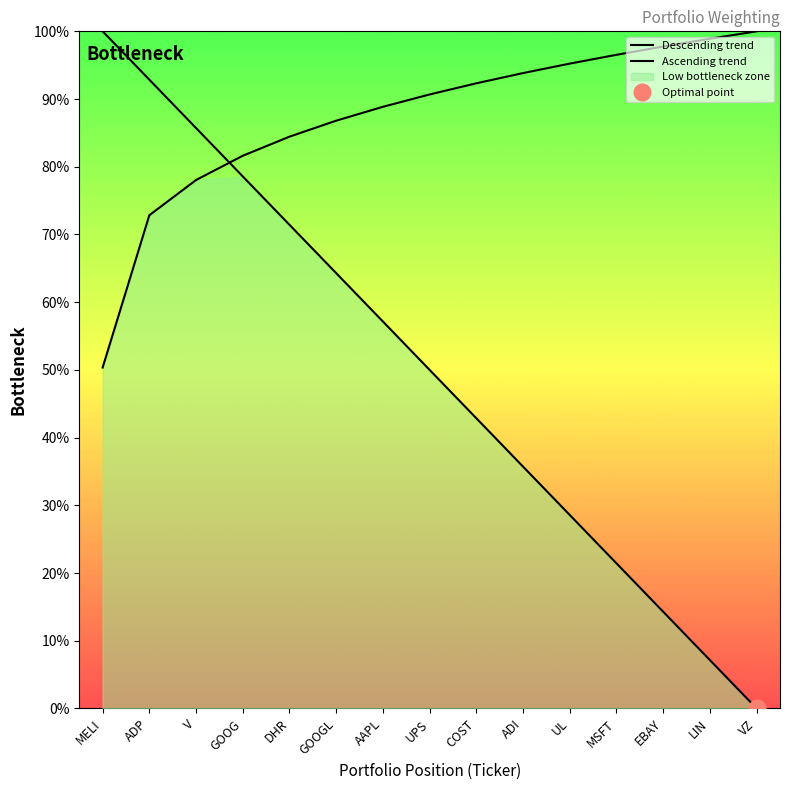

What is the label of the 6th point from the left?

GOOGL